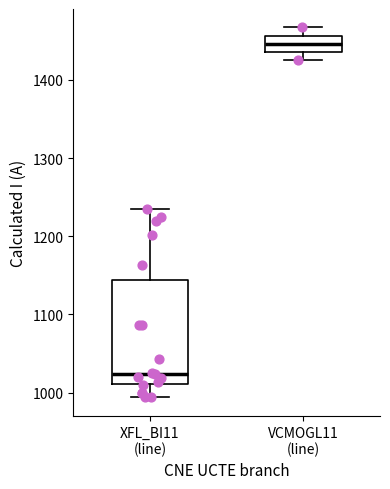

Which box's median line is the highest?

VCMOGL11 (line)